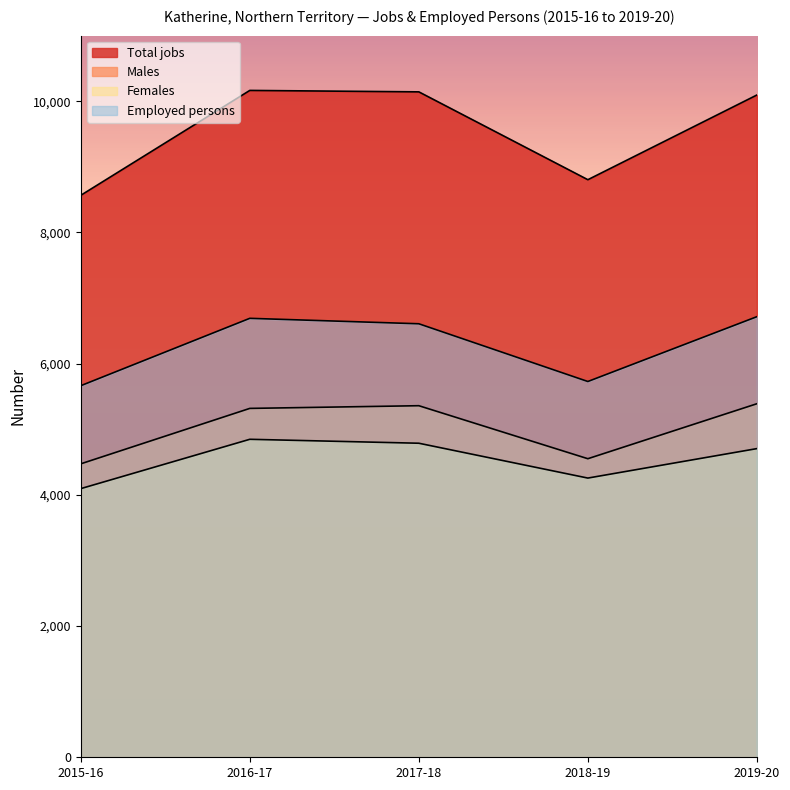

True or false: Females and Total jobs cross at least once.

False